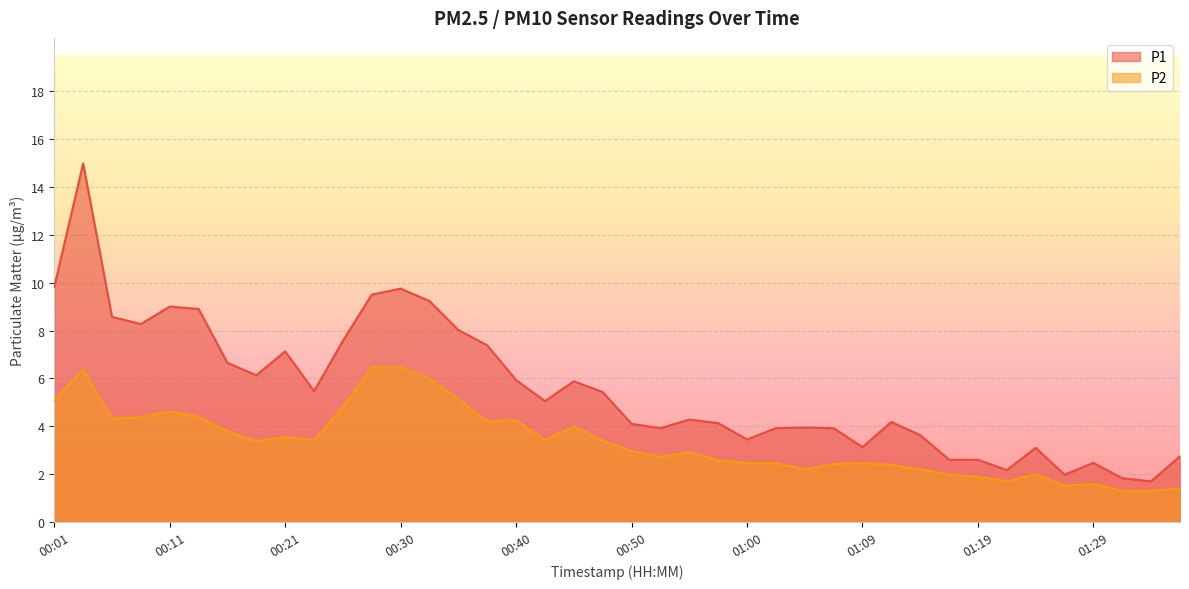

True or false: P1 and P2 intersect in this chart.

False